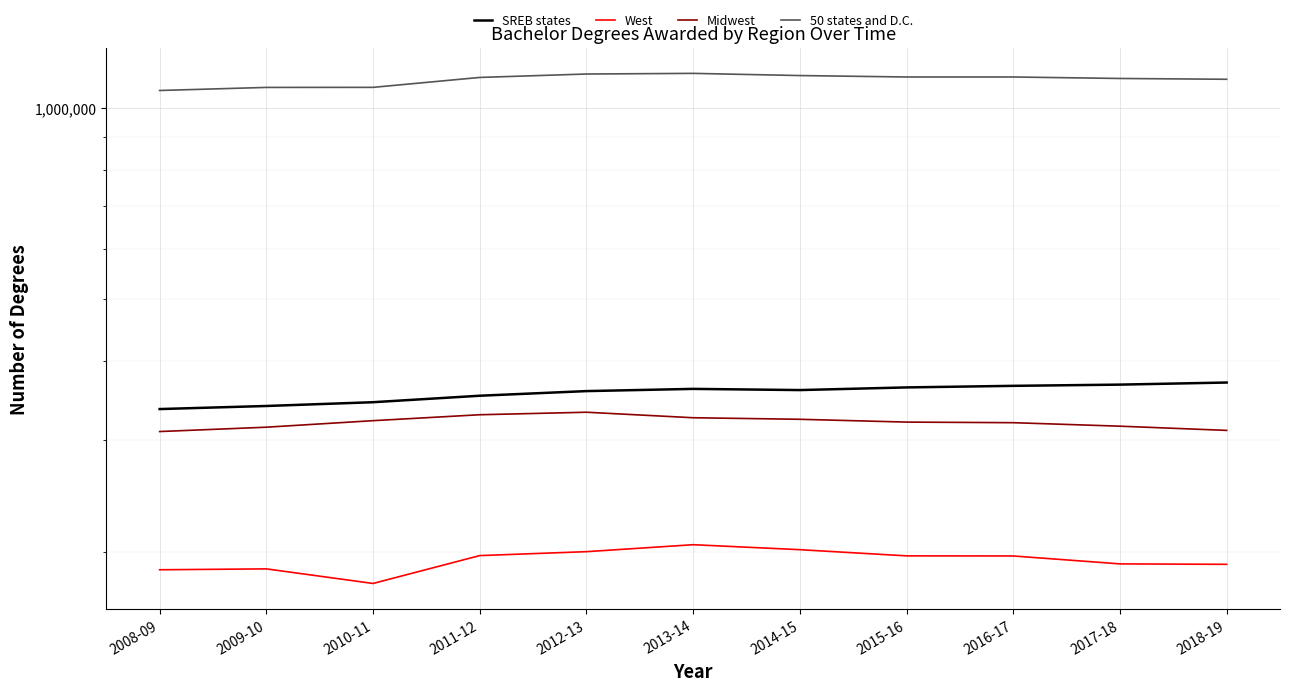

What is the smallest value displayed?

178149